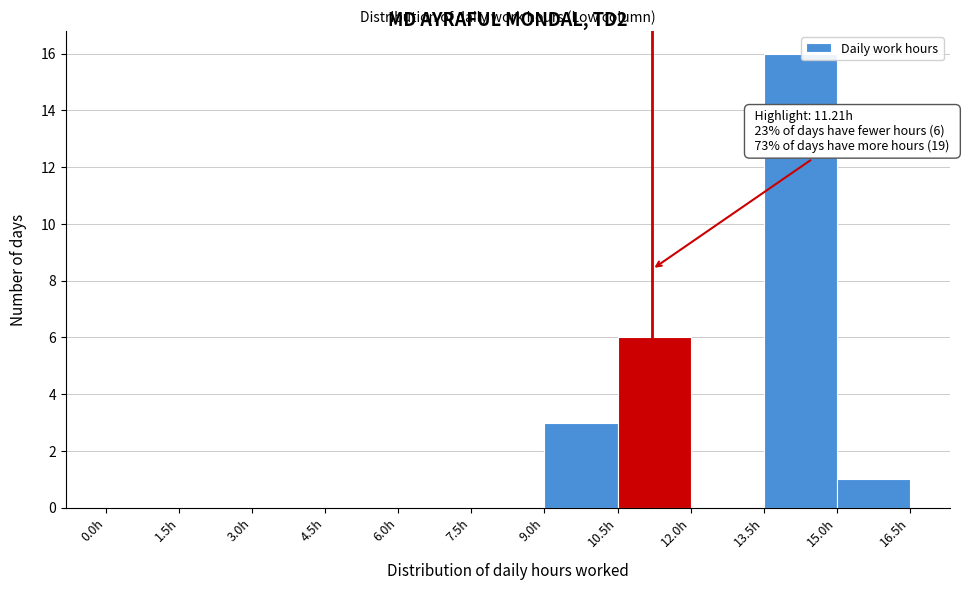

Which range on the x-axis has the tallest bar?

13.5 to 15.0